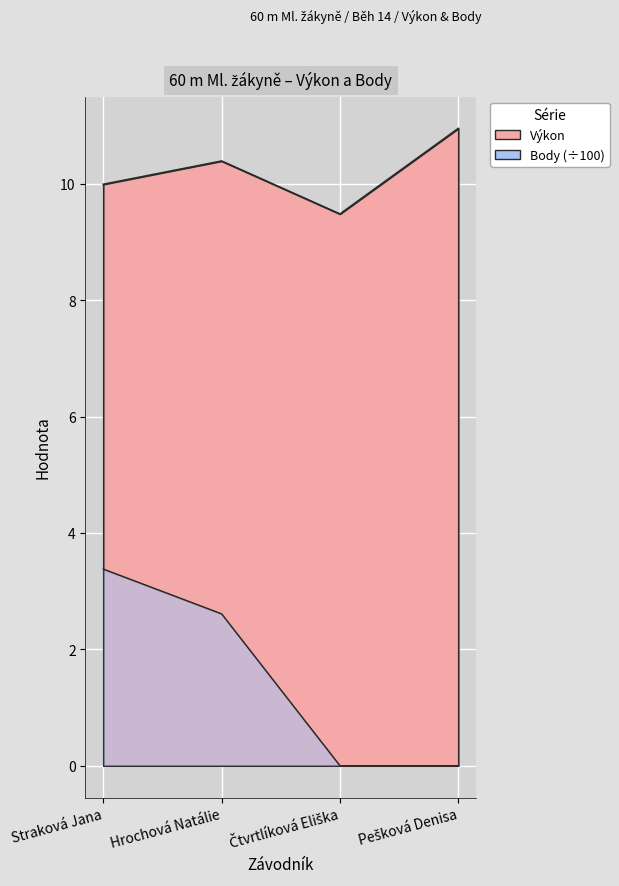

What is the approximate value of Výkon at Čtvrtlíková Eliška?

9.5